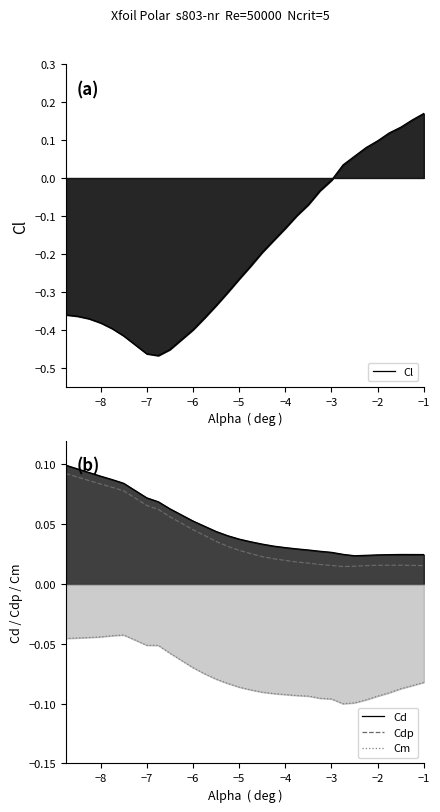

The value of Cd at −9 is 0.1. True or false?

False